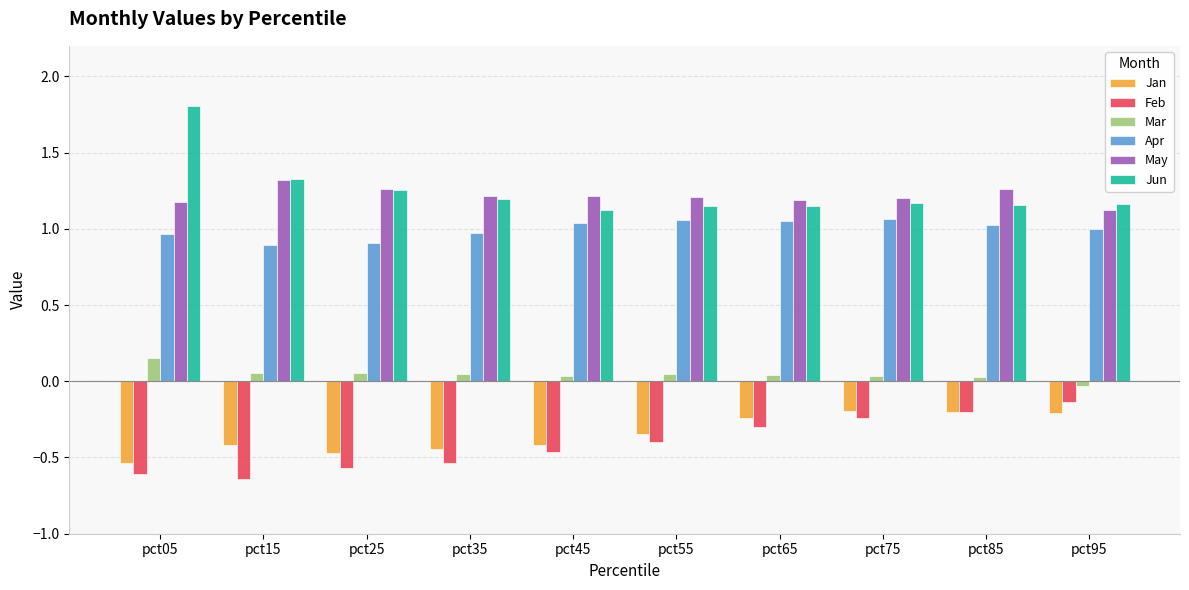

Is it true that Jan equals -0.1 at pct15?

False